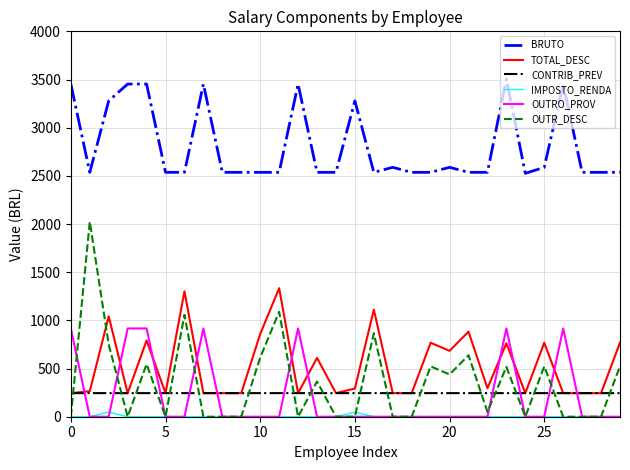

List the series in order of their peak value, highest first.

BRUTO, OUTR_DESC, TOTAL_DESC, OUTRO_PROV, CONTRIB_PREV, IMPOSTO_RENDA